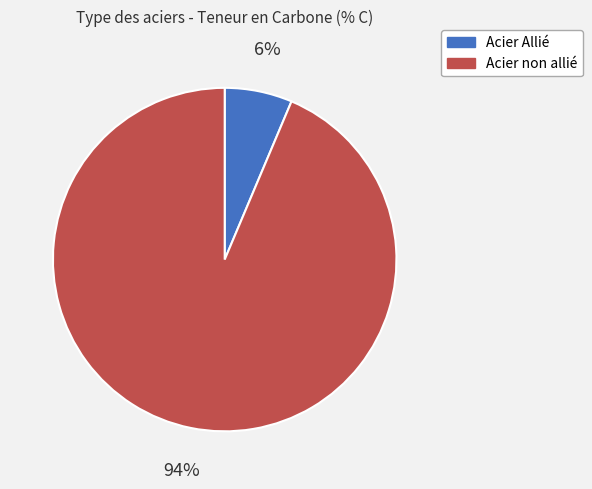

Which slice is the largest?

Acier non allié